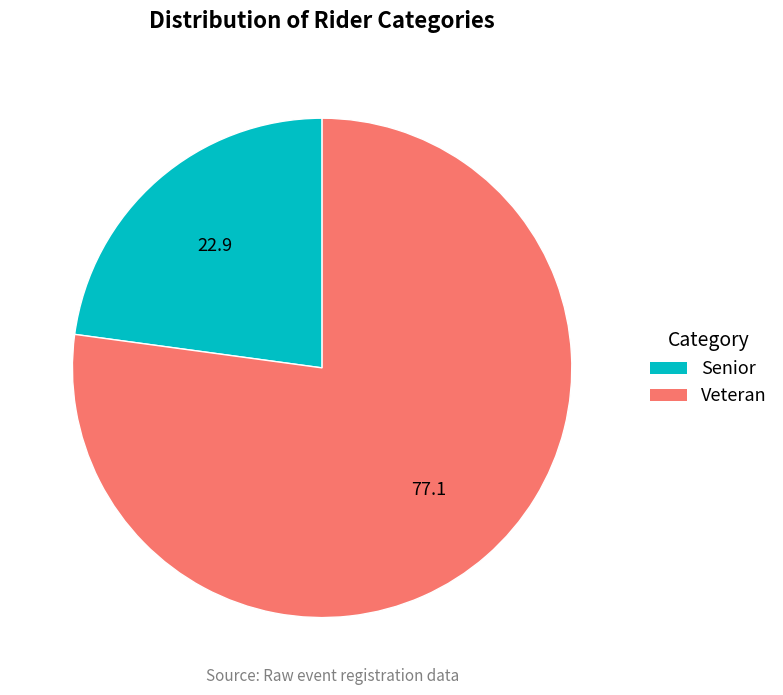

Combined, do Veteran and Senior account for over 50%?

Yes